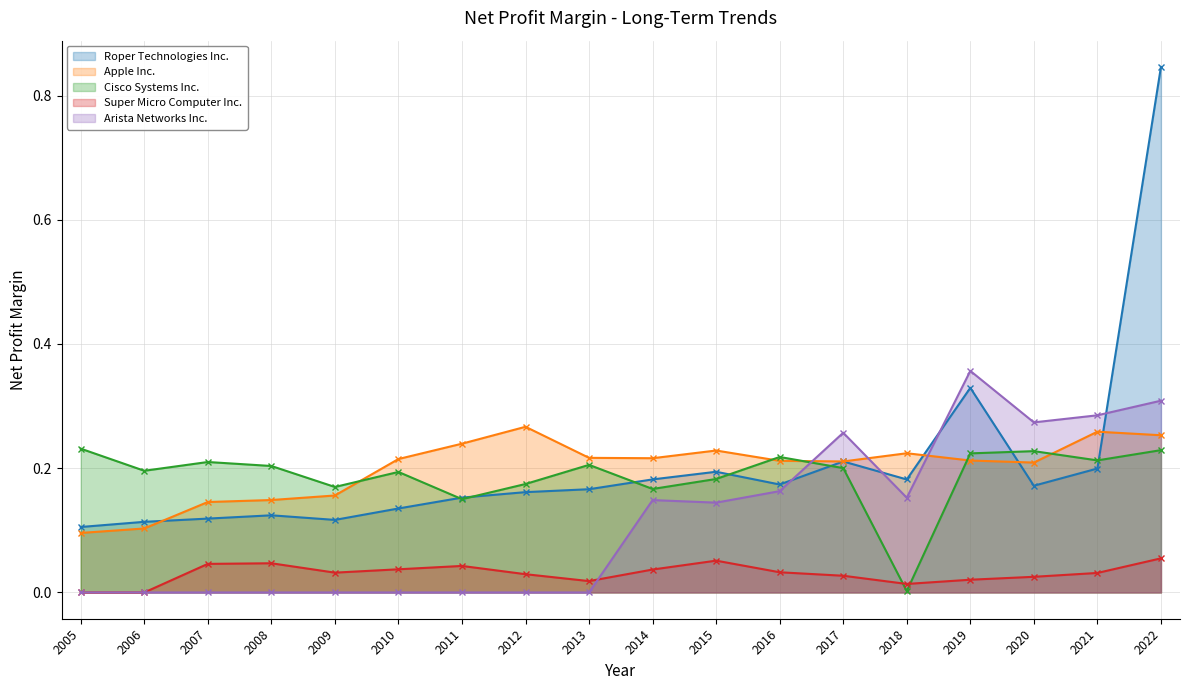

In Cisco Systems Inc., how many points are higher than both neighbors (excluding endpoints)?

5